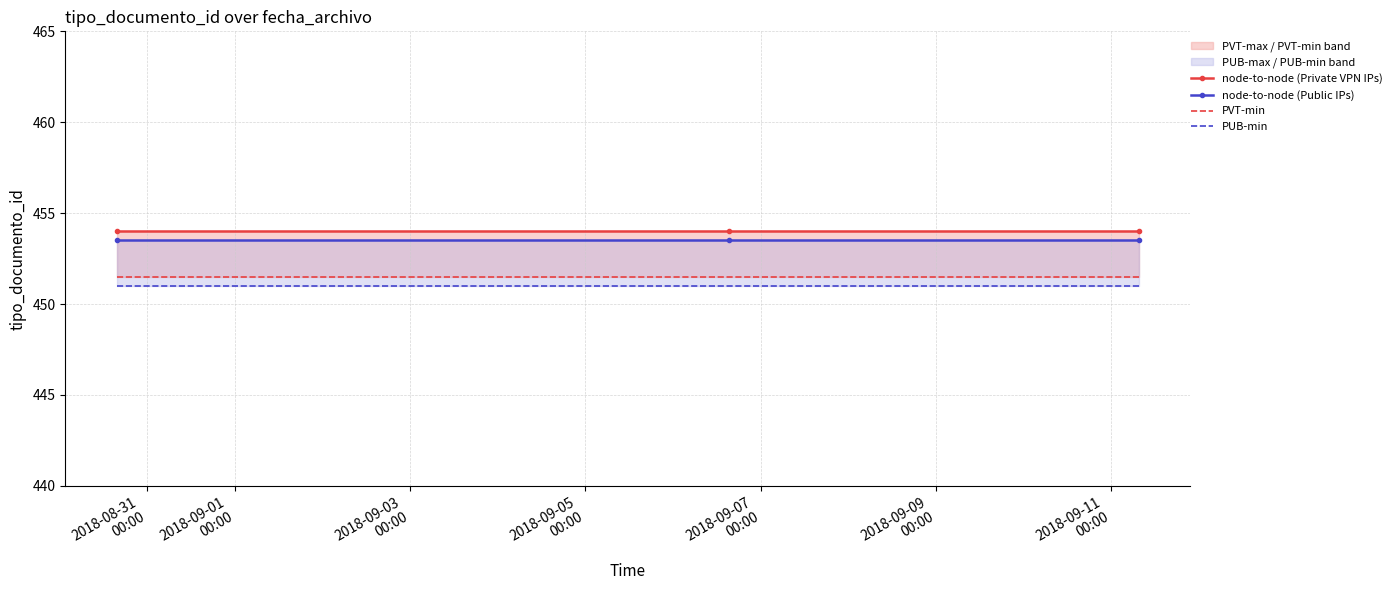

Which series has the largest range (max minus min)?

node-to-node (Private VPN IPs)